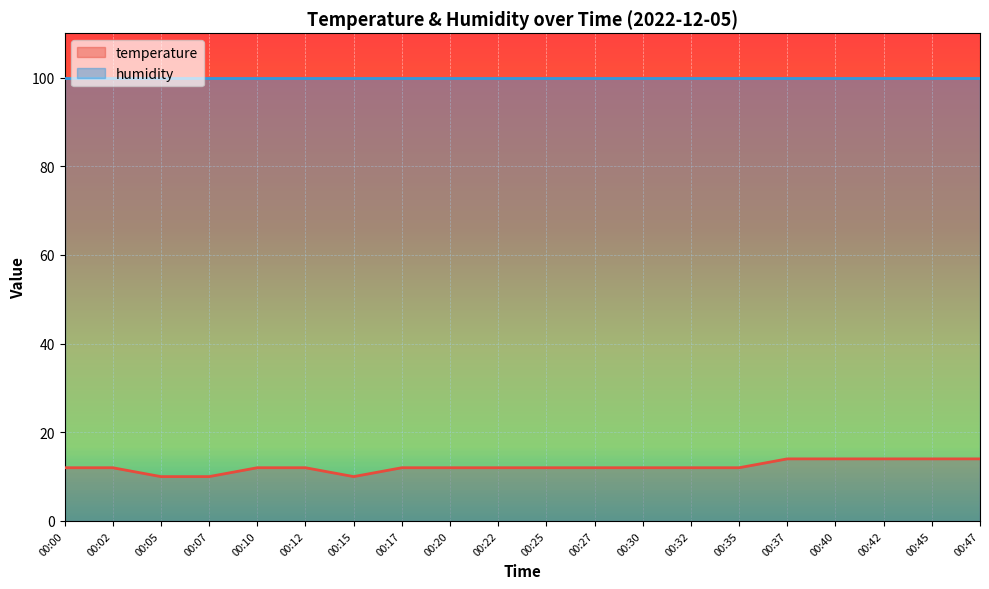

True or false: the data has more than 1 interior local peaks.

False